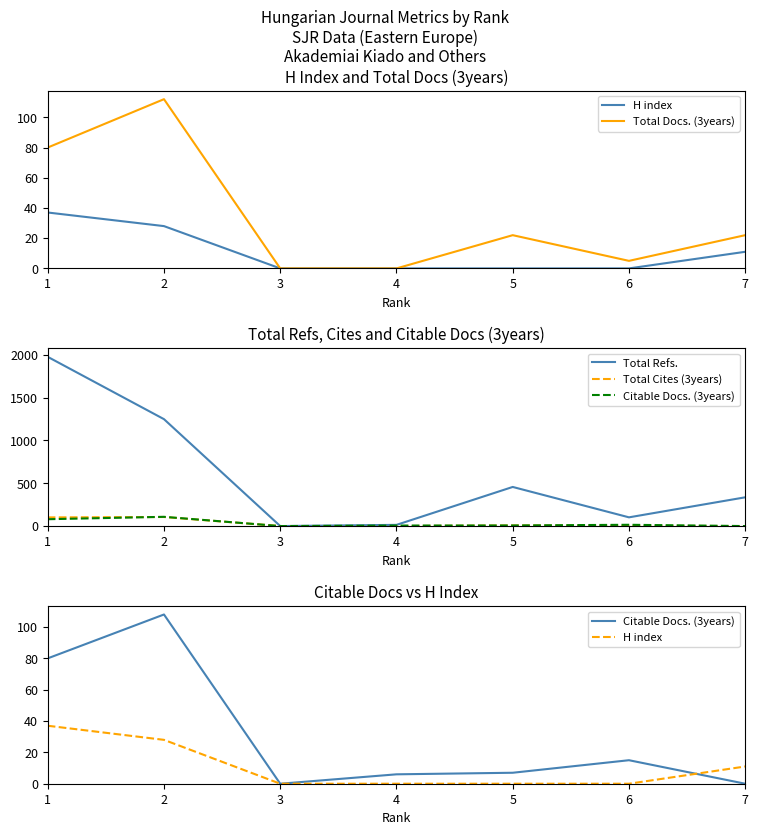

Is this an area chart (filled region under the line)?

No